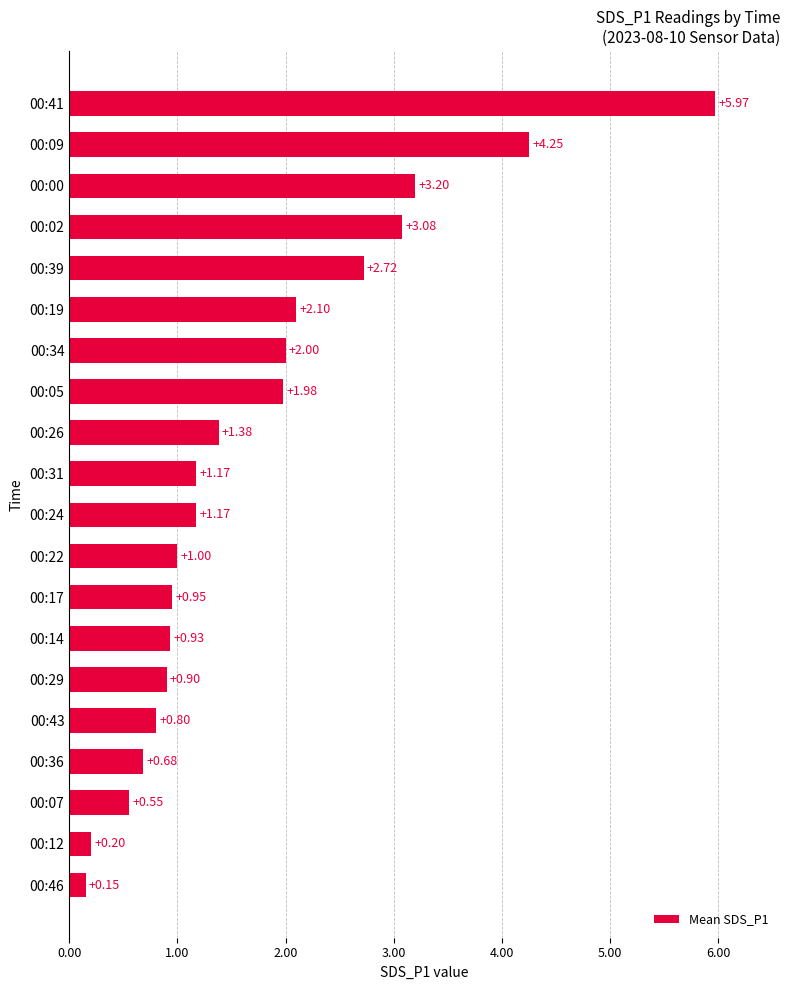

Which has a higher value, 00:43 or 00:36?

00:43